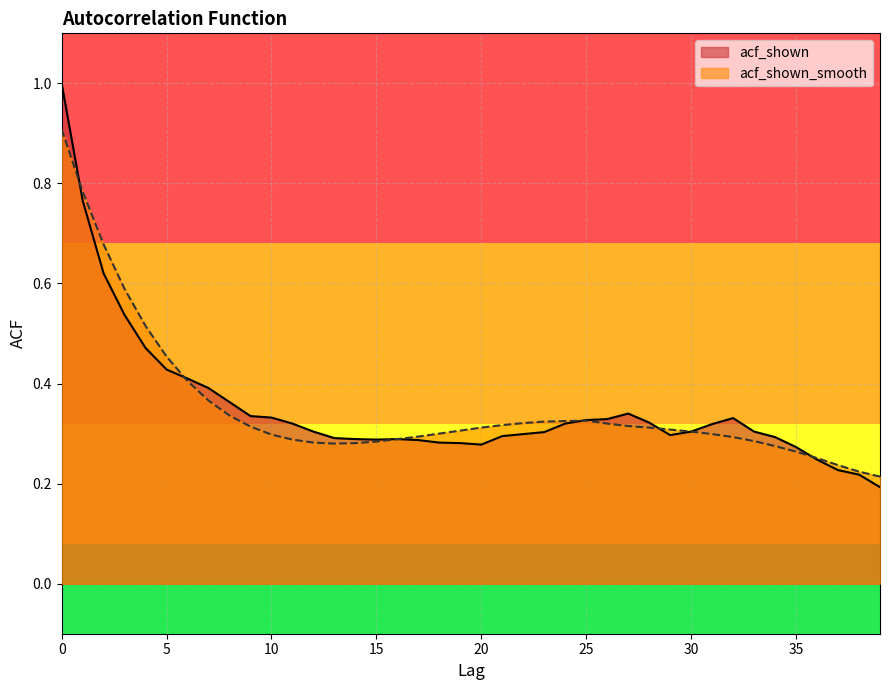

The value of acf_shown_smooth at 31 is 0.3. True or false?

True